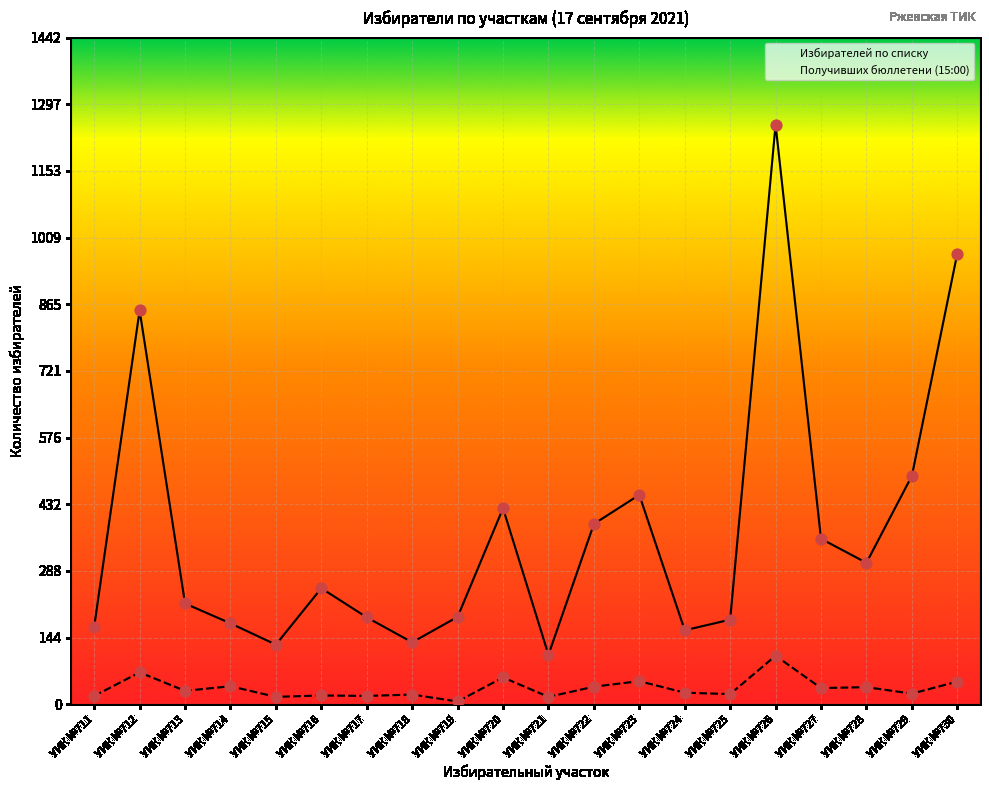

What are all the series names shown in the legend?

Избирателей по списку, Получивших бюллетени (15:00)